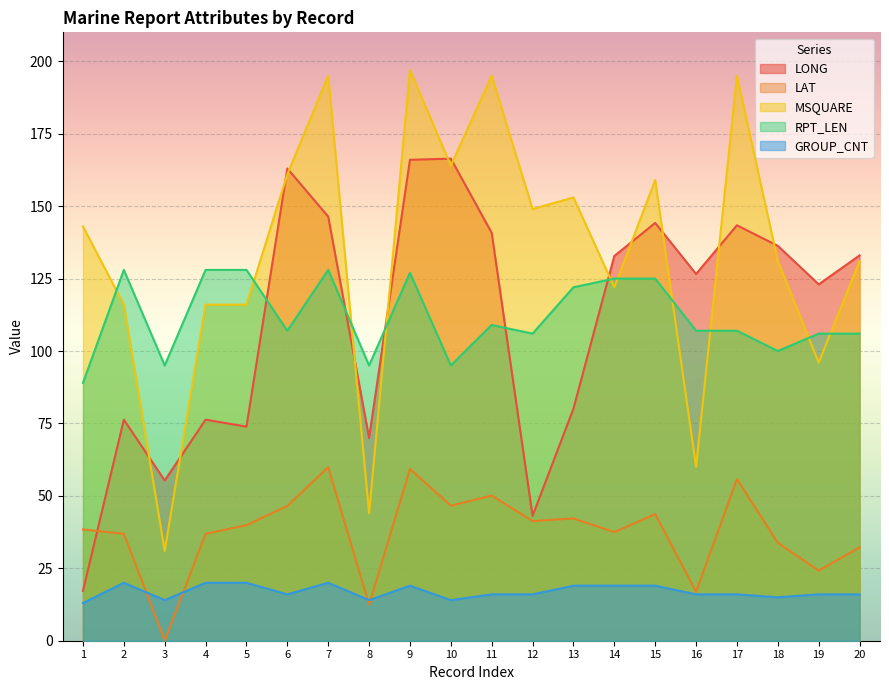

Which series changed the most between 15 and 17?

MSQUARE